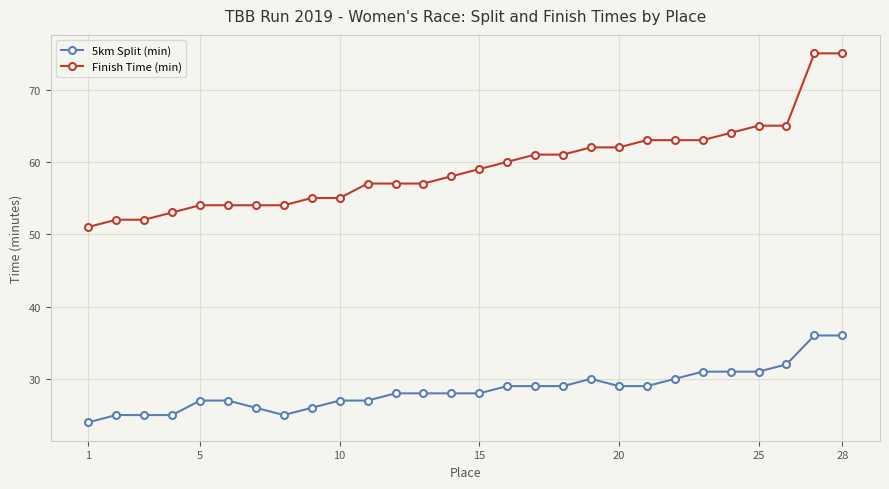

Rank the series by their average value, from lowest to highest.

5km Split (min), Finish Time (min)